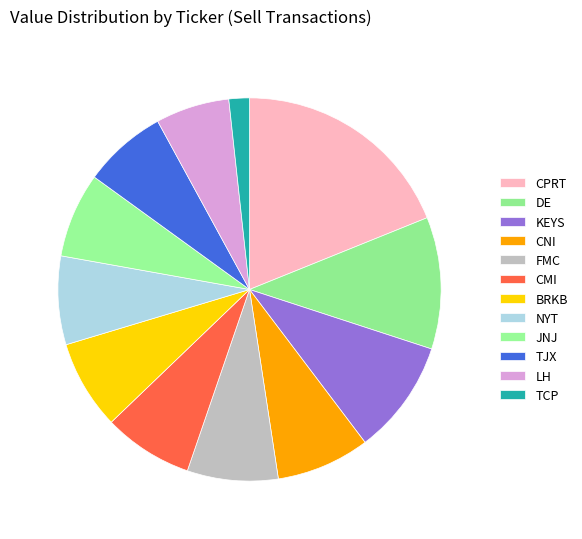

To the nearest percent, what portion does CNI represent?

8%